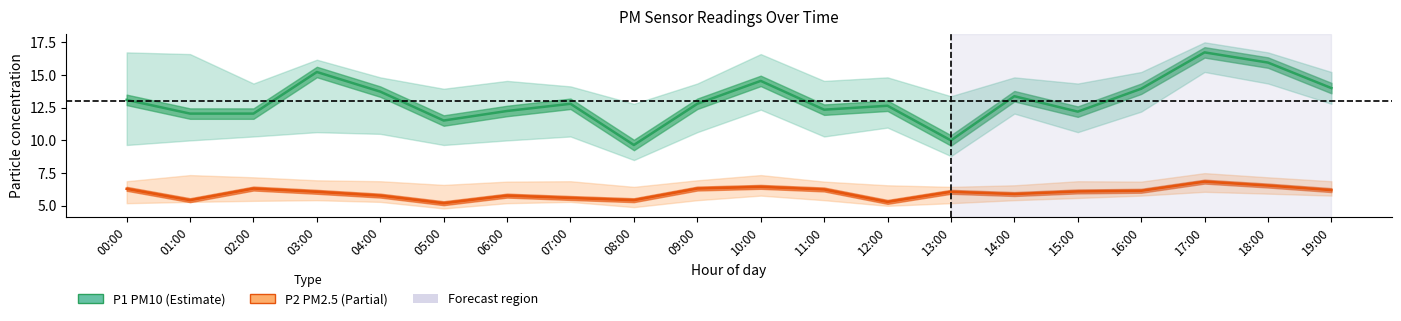

What is the minimum value for P1 (PM10)?

9.7